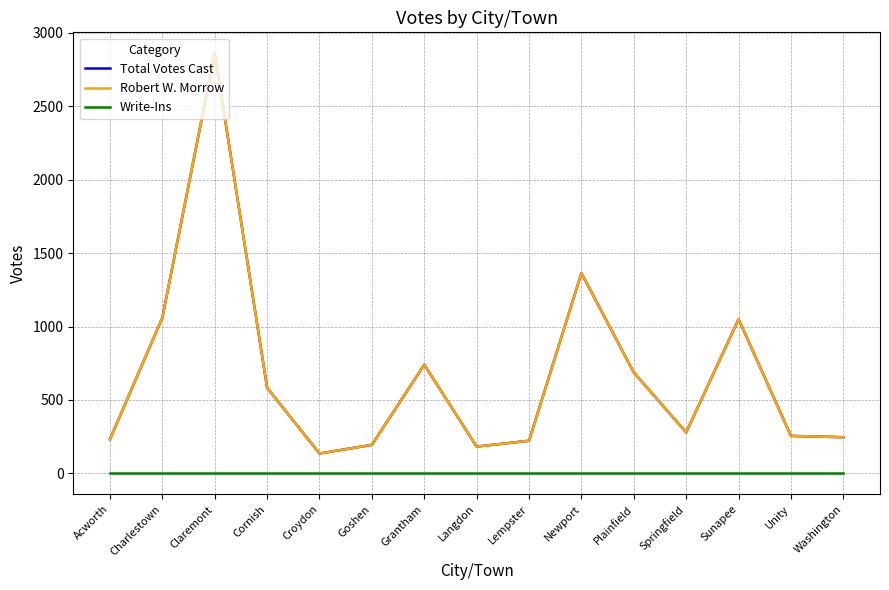

True or false: Total Votes Cast has a value of 246 at Washington.

True